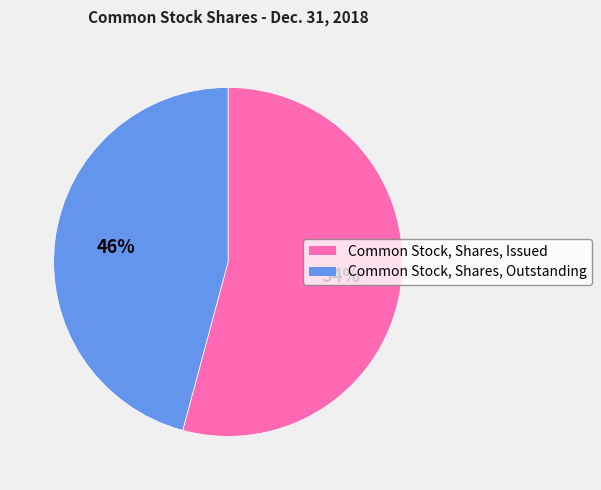

Do Common Stock, Shares, Issued and Common Stock, Shares, Outstanding together represent more than half of the pie?

Yes